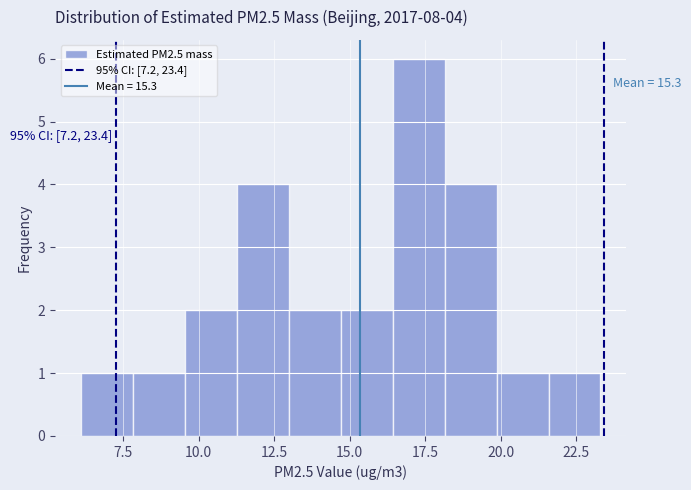

Around what value on the x-axis is the tallest bar? Give the approximate position of its centre, as read against the axis.

17.5